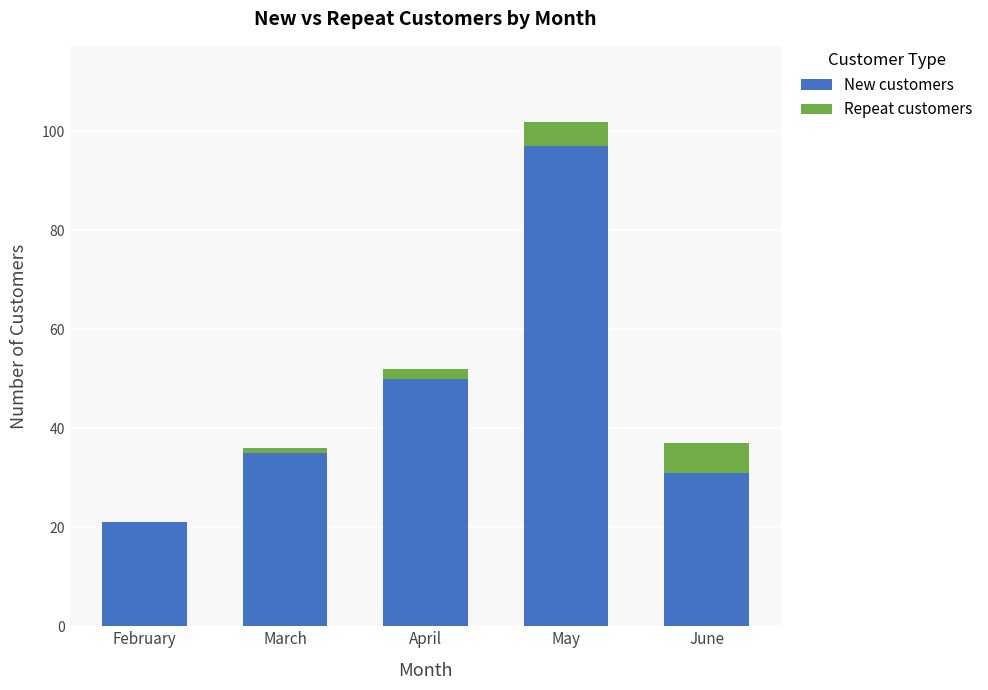

At which category is the sum across all series the highest?

May